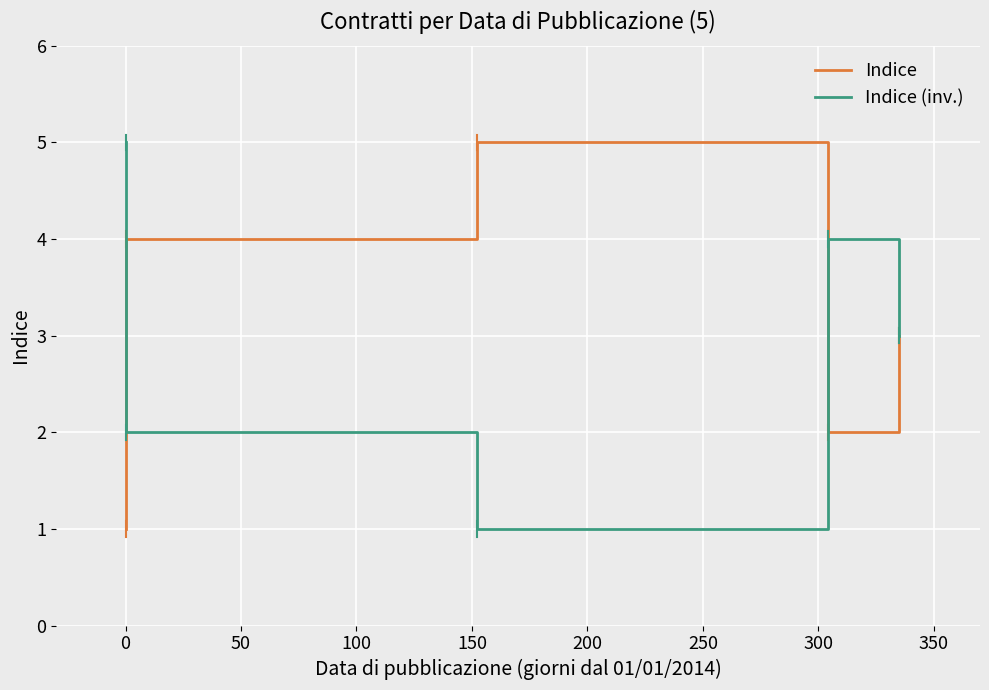

Is this an area chart (filled region under the line)?

No